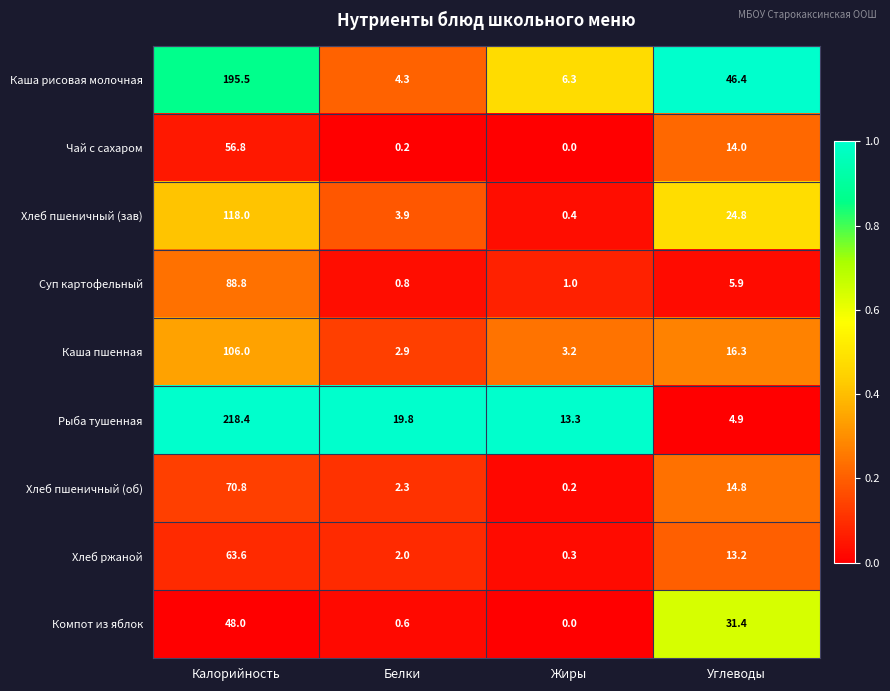

What is the total value across all series at Жиры?

24.7